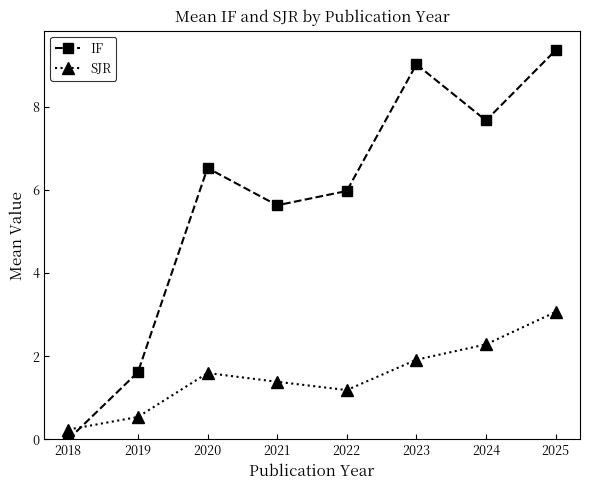

Rank the series by their average value, from highest to lowest.

IF, SJR